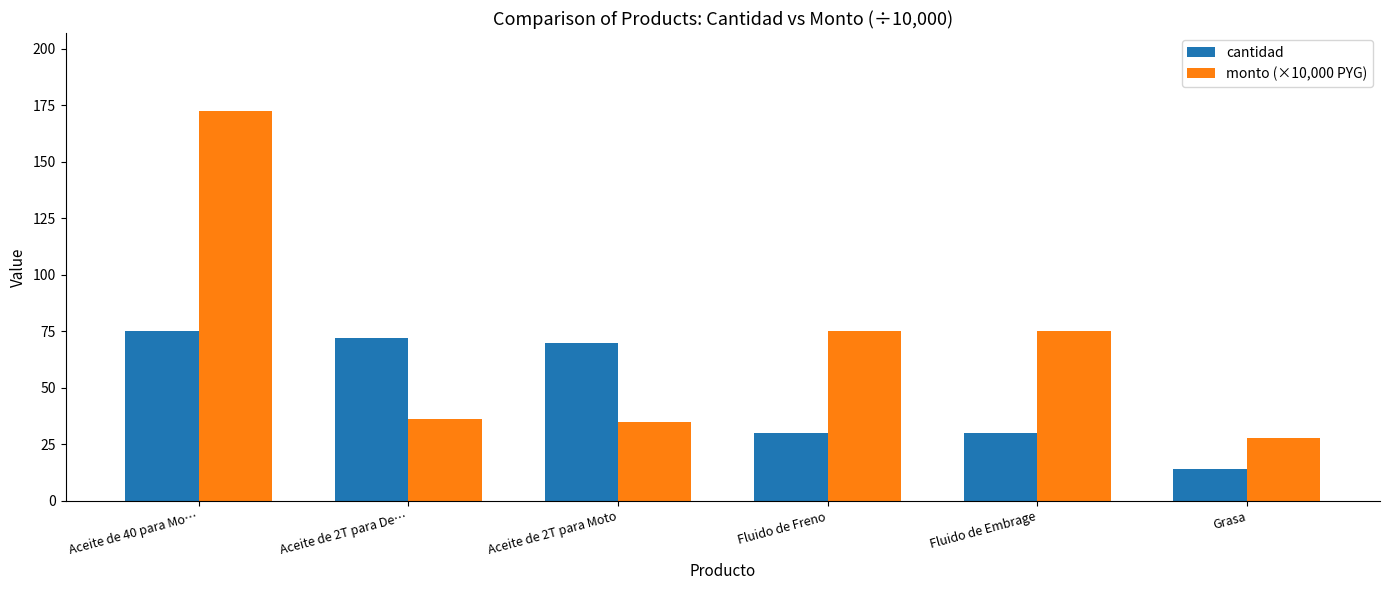

What is the label of the 6th bar from the left?

Grasa